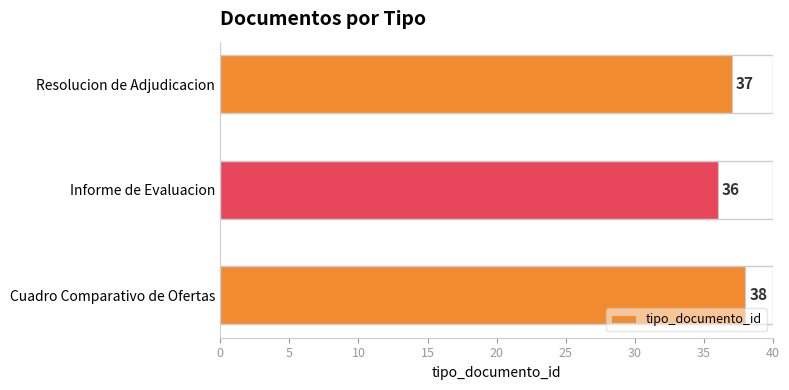

The chart shows a value of 38 at Cuadro Comparativo de Ofertas. True or false?

True